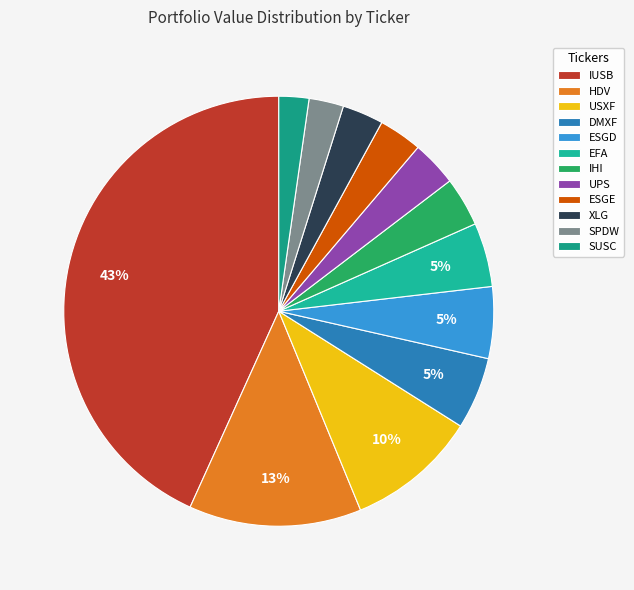

Is there any slice that represents more than half of the pie?

No